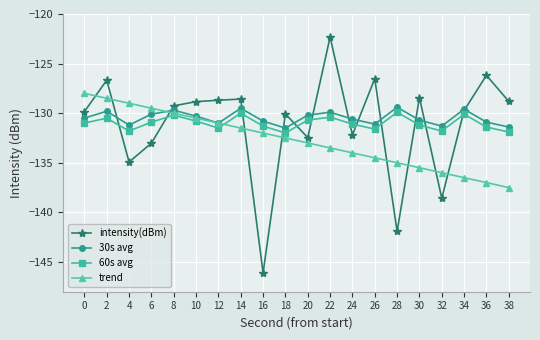

What is the spread (max minus min) of values at 38?

8.7